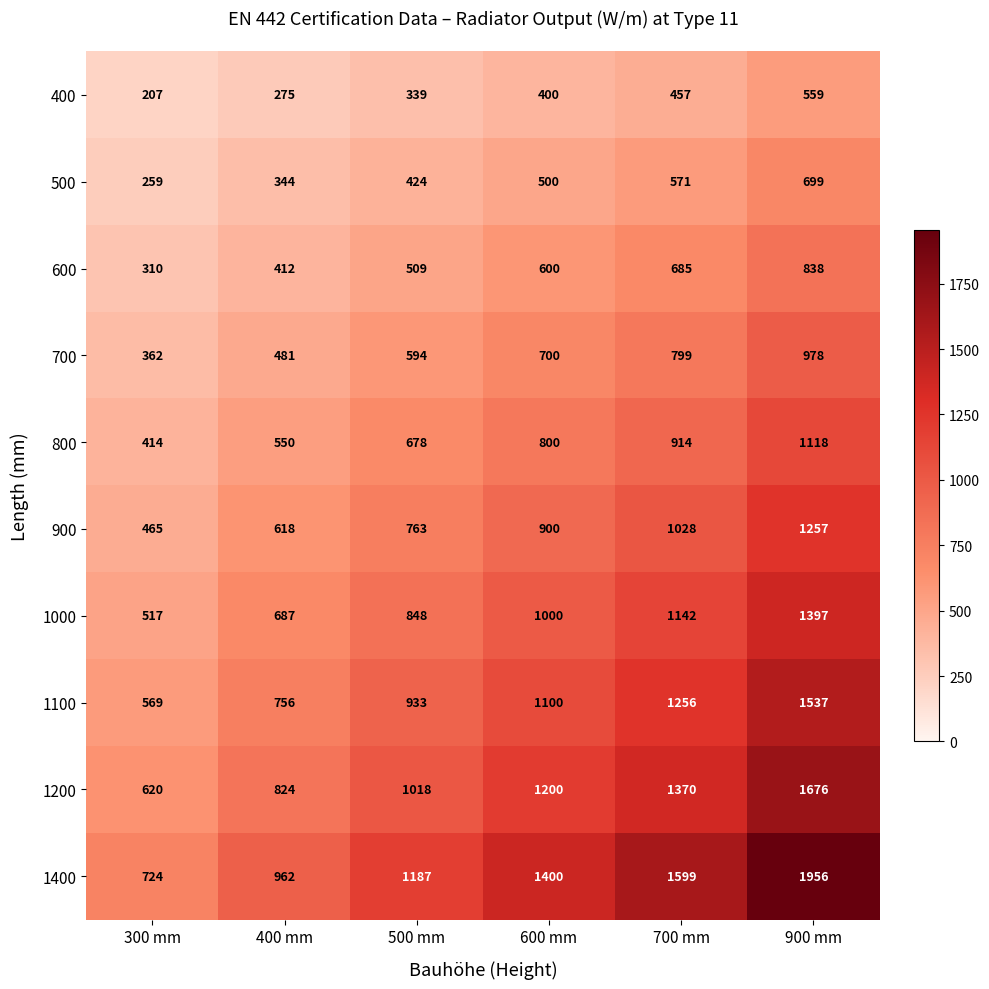

What is the difference between the highest and lowest values at 300 mm?

517